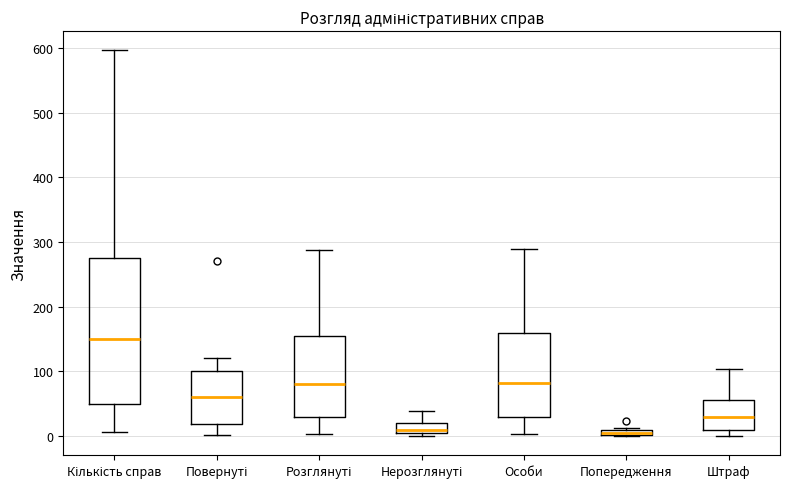

Which box is the tallest, from its lower edge to its upper edge?

Кількість справ